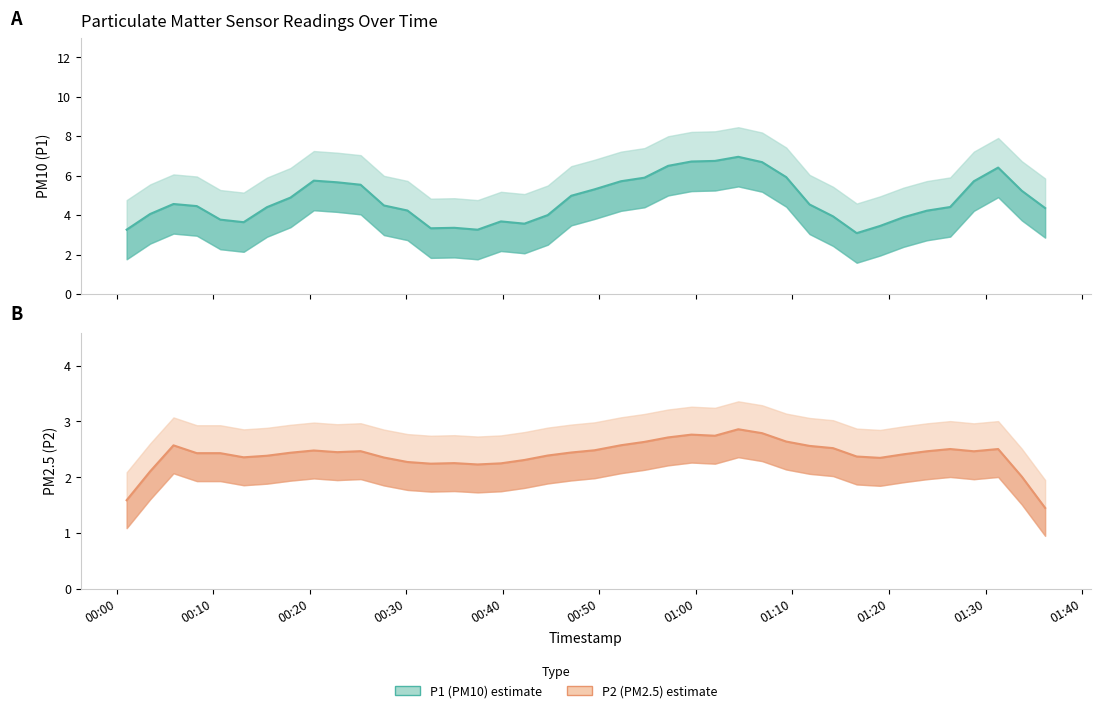

At how many categories does at least one series exceed 3?

40